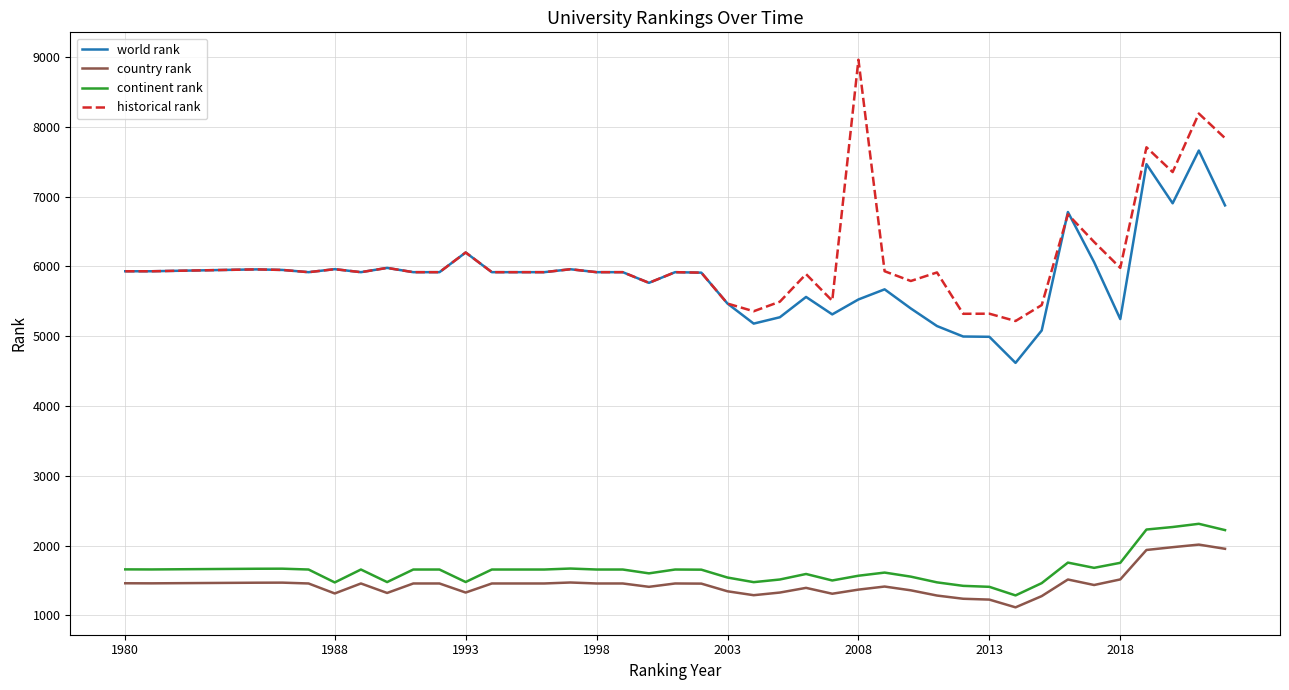

True or false: world rank and country rank cross at least once.

False